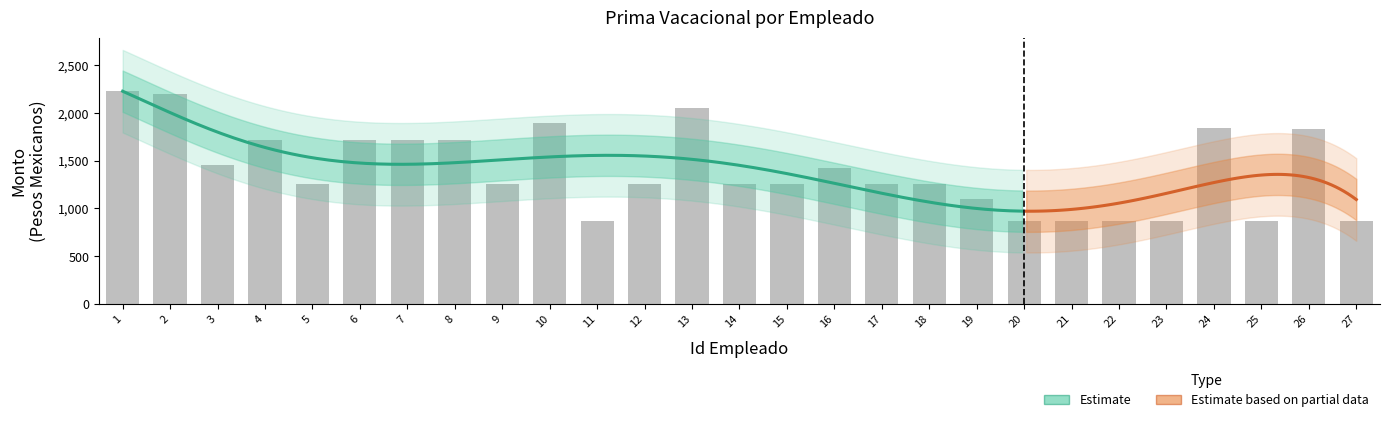

Where is the data nearest to the value 1552?

3